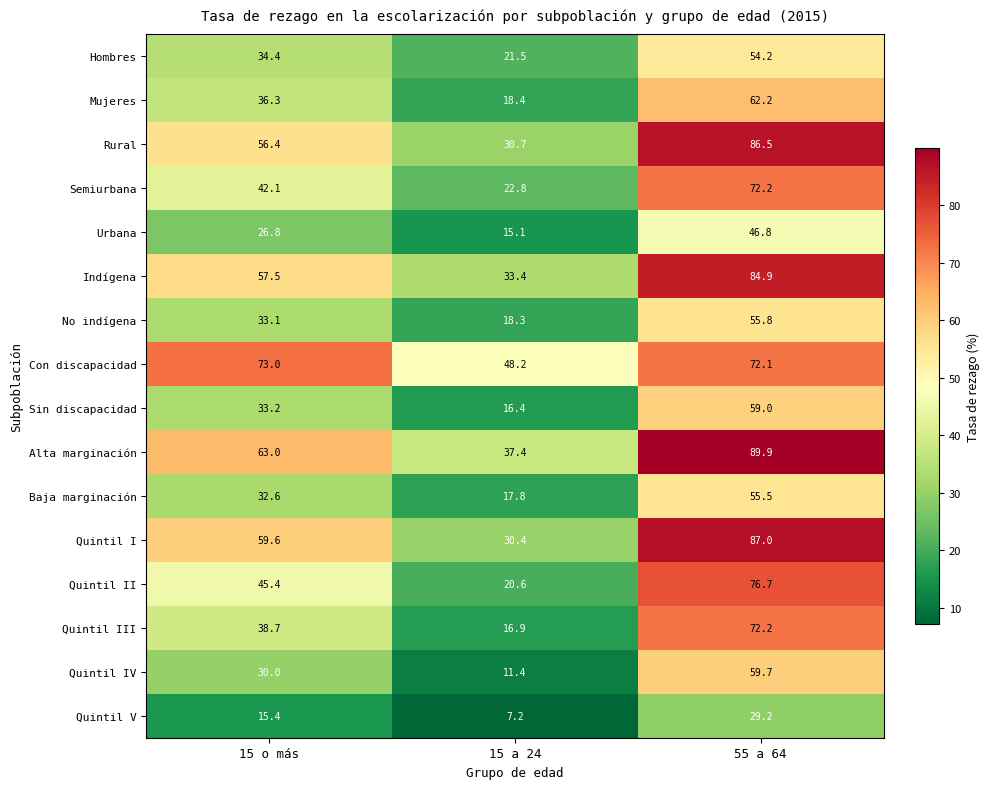

How many values in the Rural series are below 56?

1